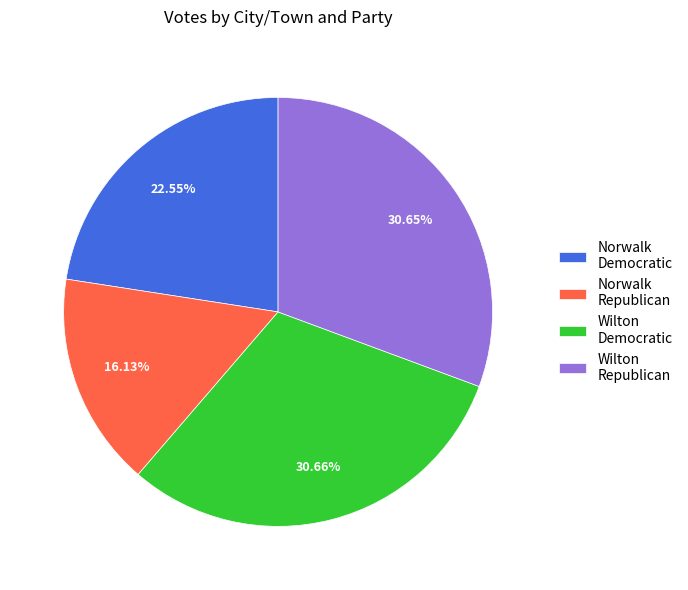

Combined, do Wilton Republican and Norwalk Republican account for over 50%?

No